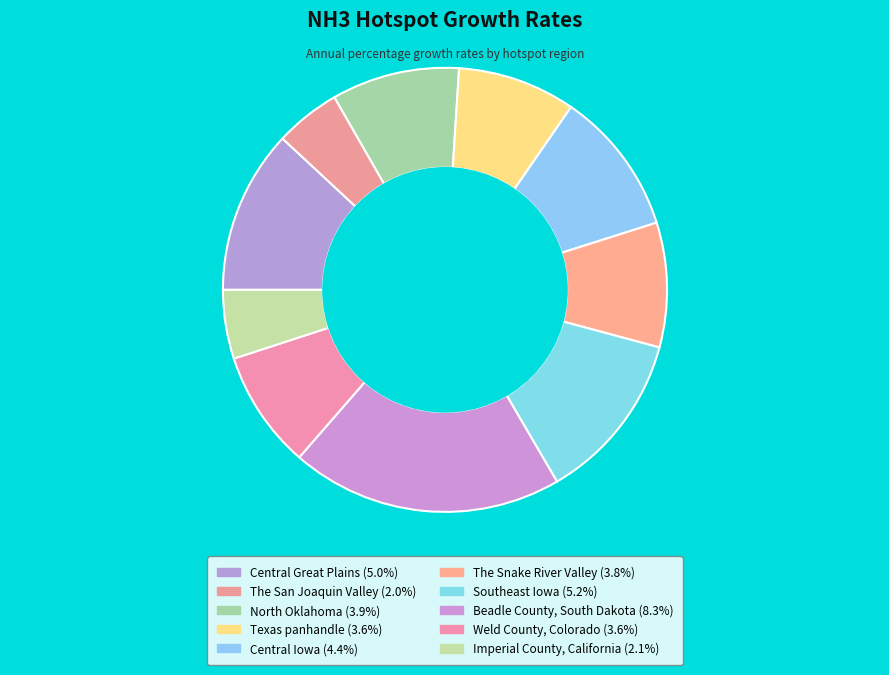

What is the total percentage of Southeast Iowa and Texas panhandle?

21.0%